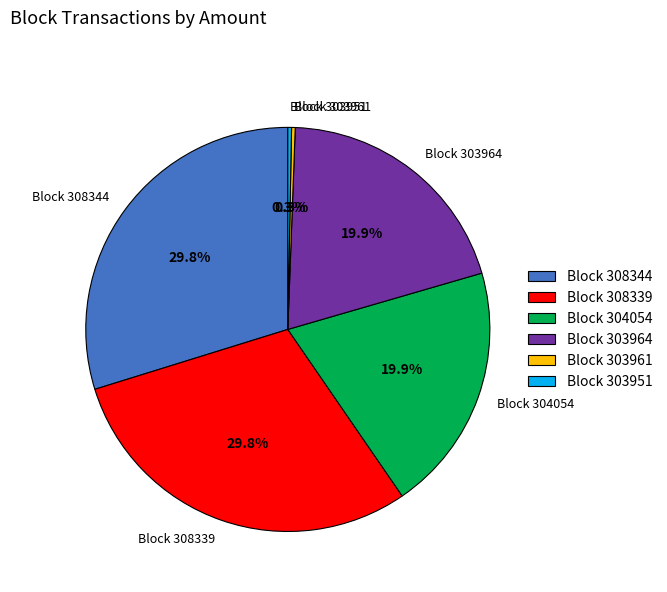

Does Block 303964 represent more than half of the total?

No